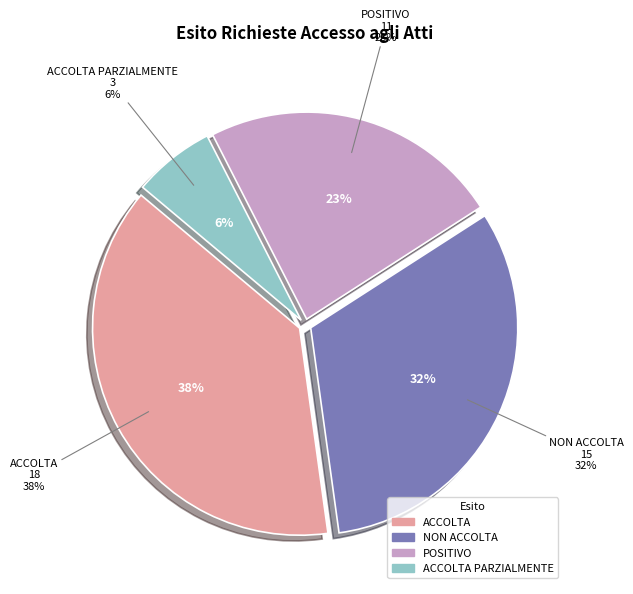

Which category has the smallest portion of the pie?

ACCOLTA PARZIALMENTE